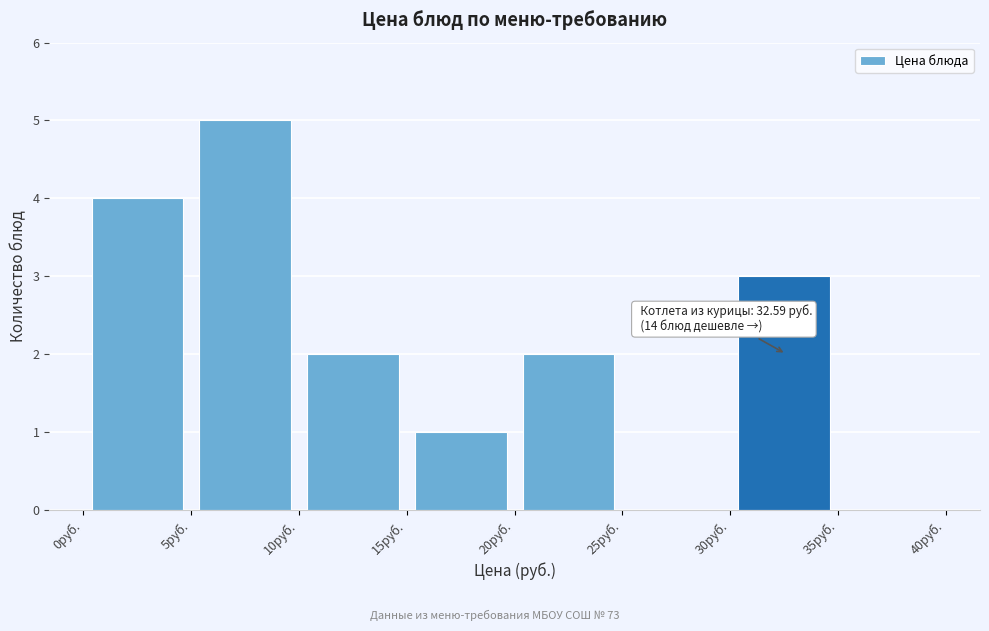

Which range on the x-axis has the tallest bar?

5 to 10